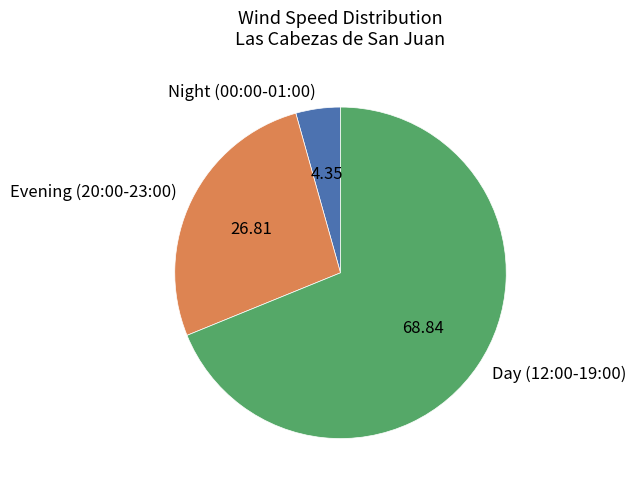

Which has a higher value, Evening (20:00-23:00) or Day (12:00-19:00)?

Day (12:00-19:00)